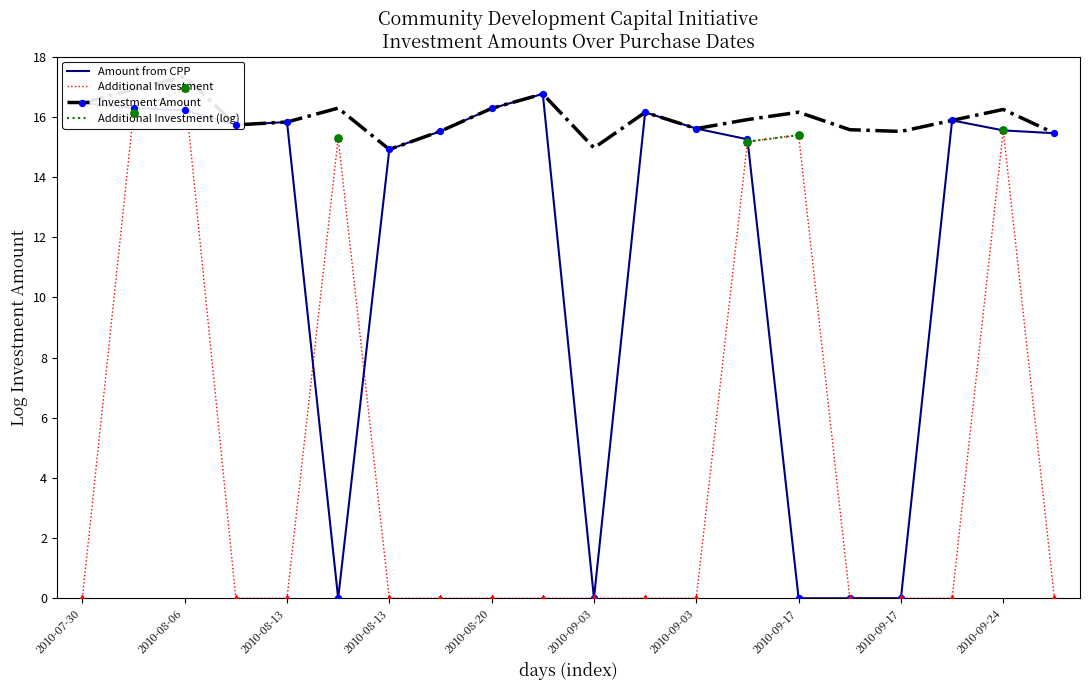

What are all the series names shown in the legend?

Amount from CPP, Additional Investment, Investment Amount, Additional Investment (log)